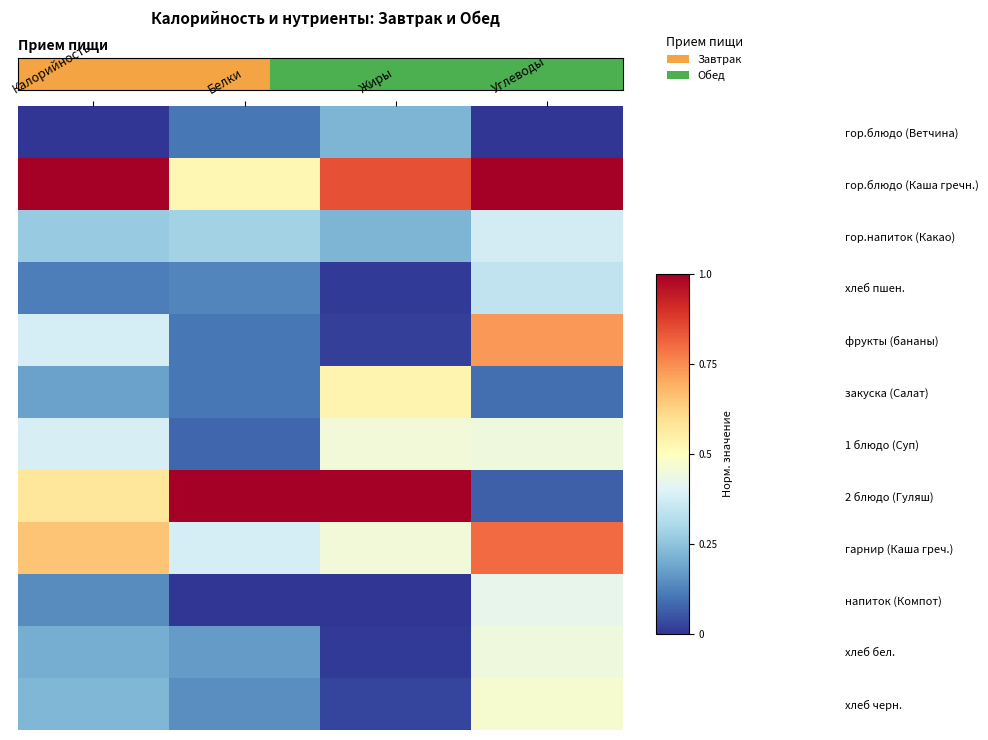

How many series are shown in this chart?

12